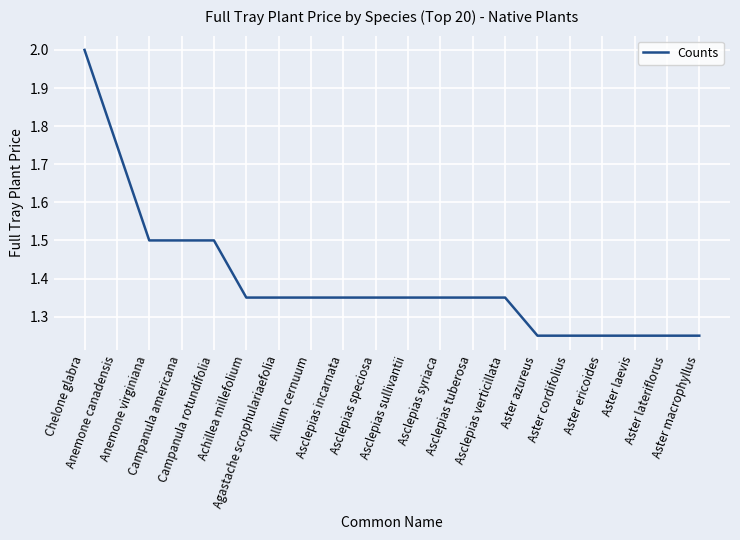

True or false: the data shows 2.0 at Chelone glabra.

True